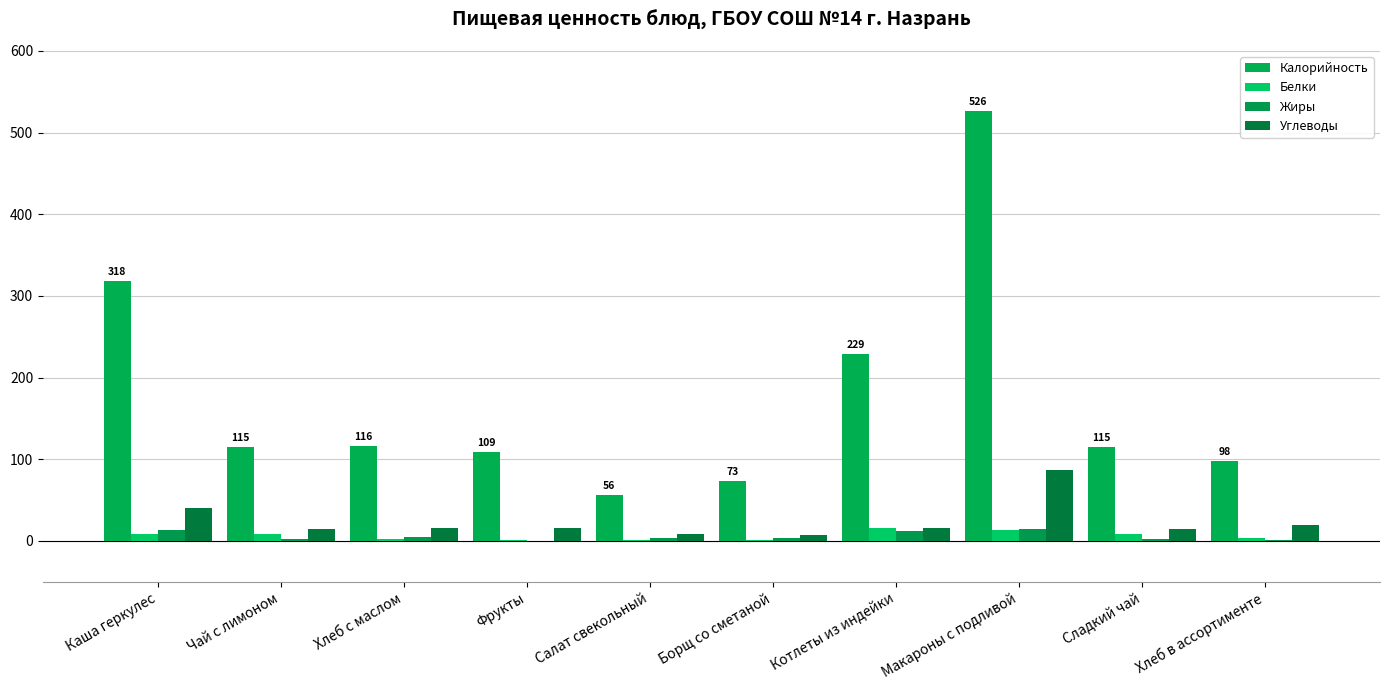

Are the bars grouped side by side (vs. stacked)?

Yes